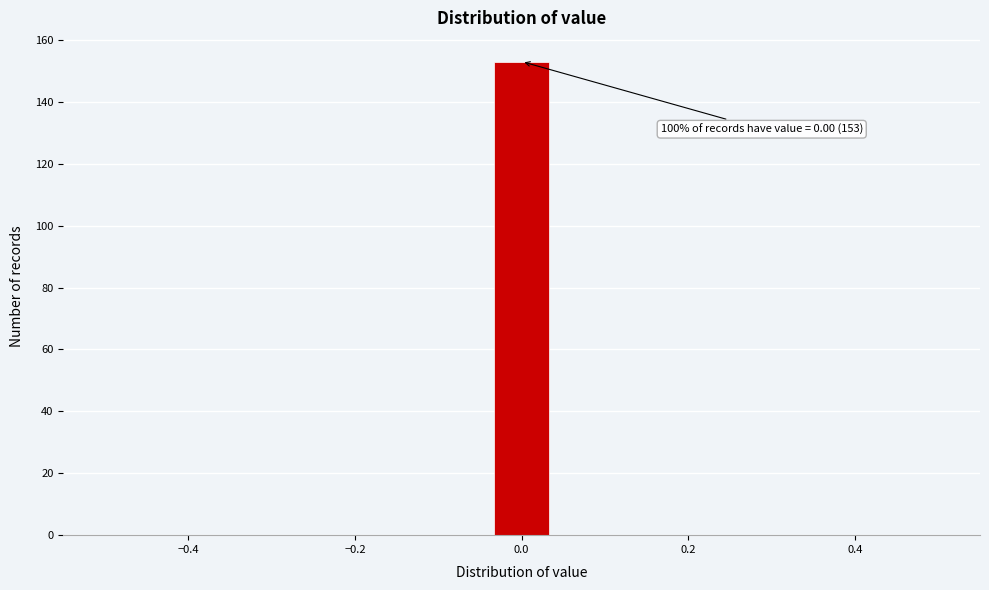

Read against the x-axis, roughly where is the centre of the tallest bar?

0.00